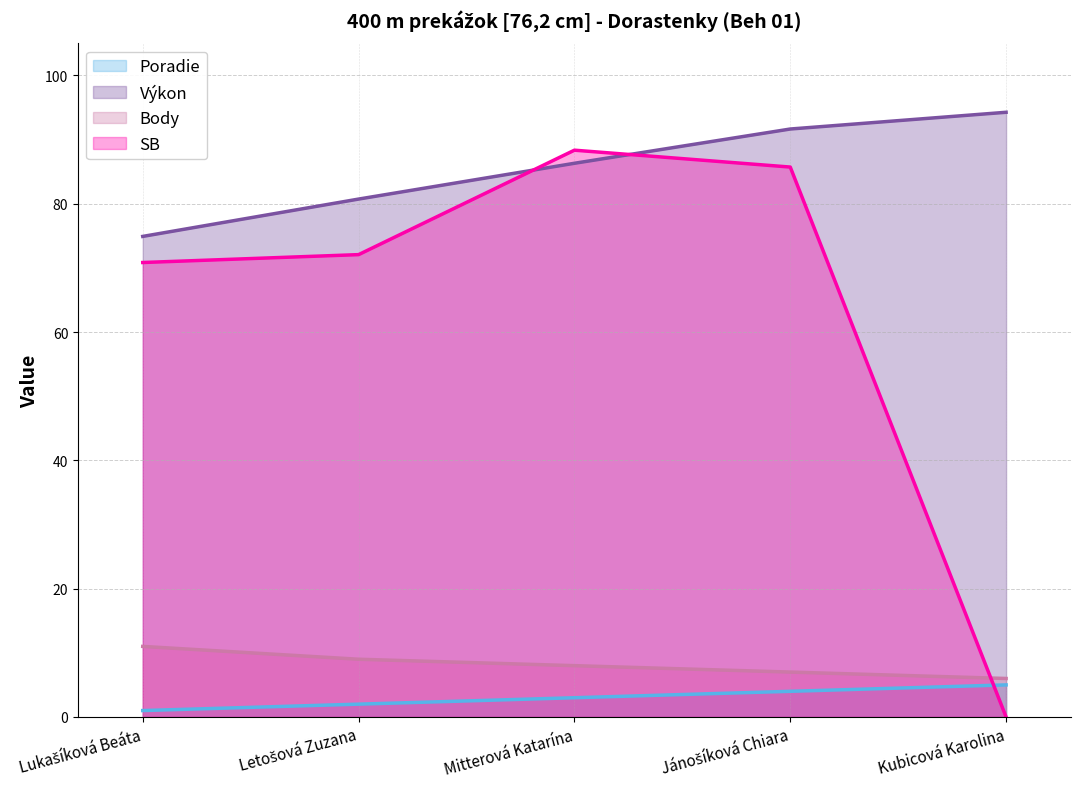

Reading right to left, transcribe all the data shown in this chart.

Poradie: 5.0	4.0	3.0	2.0	1.0
Výkon: 94.3	91.7	86.3	80.7	74.9
Body: 6.0	7.0	8.0	9.0	11.0
SB: 0.0	85.7	88.3	72.1	70.8